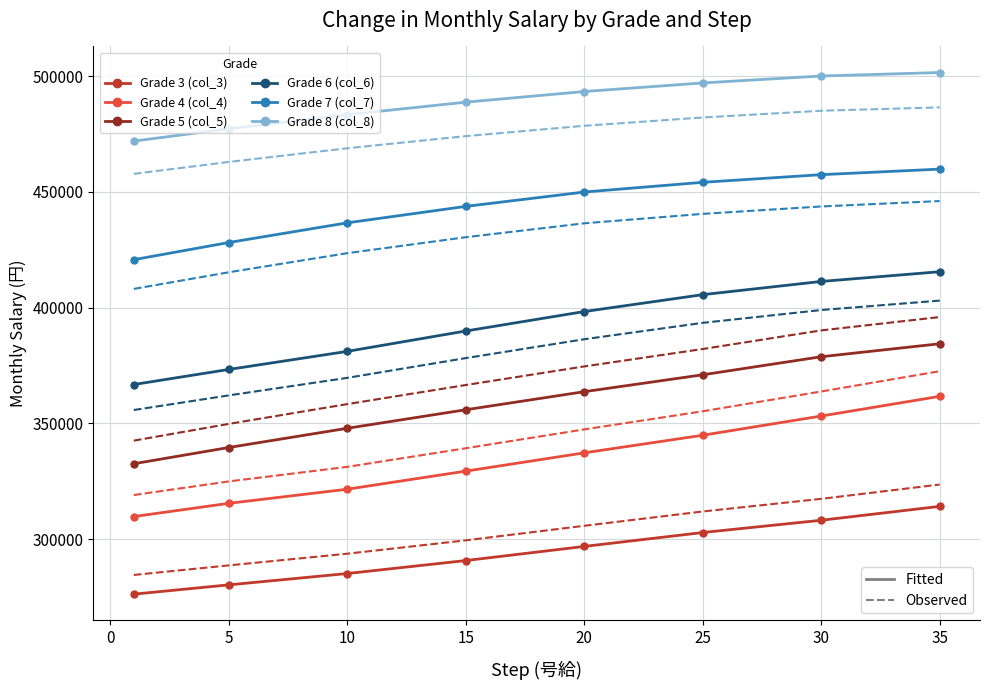

What is the maximum value shown in the chart?

501500